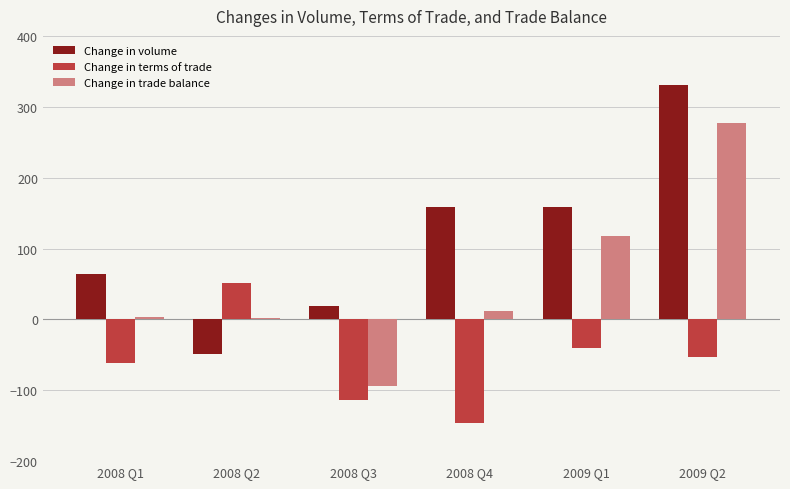

What is the total value across all series at 2009 Q2?

553.2